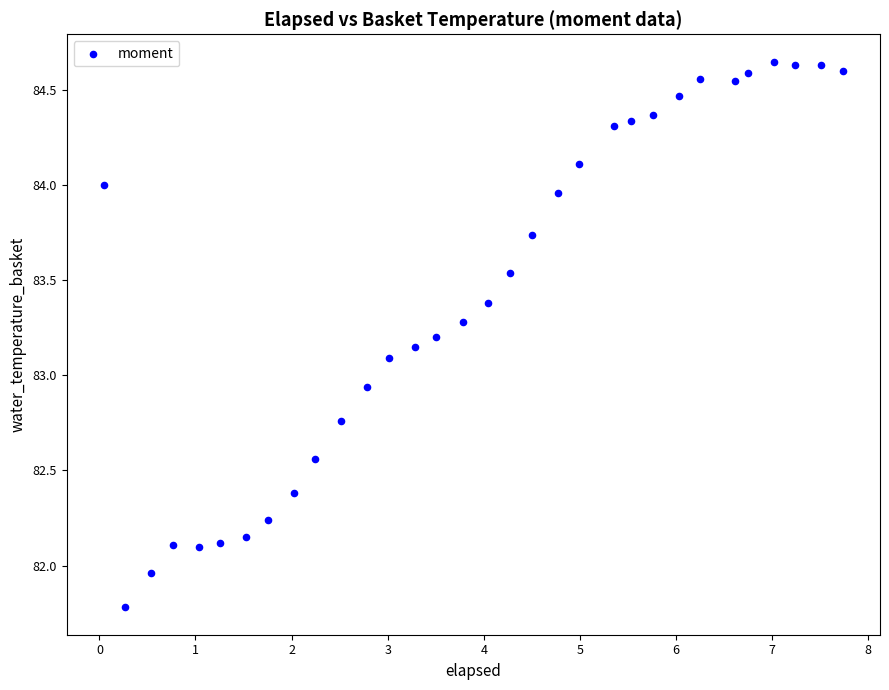

What is the range of Y values (max minus min)?

2.9